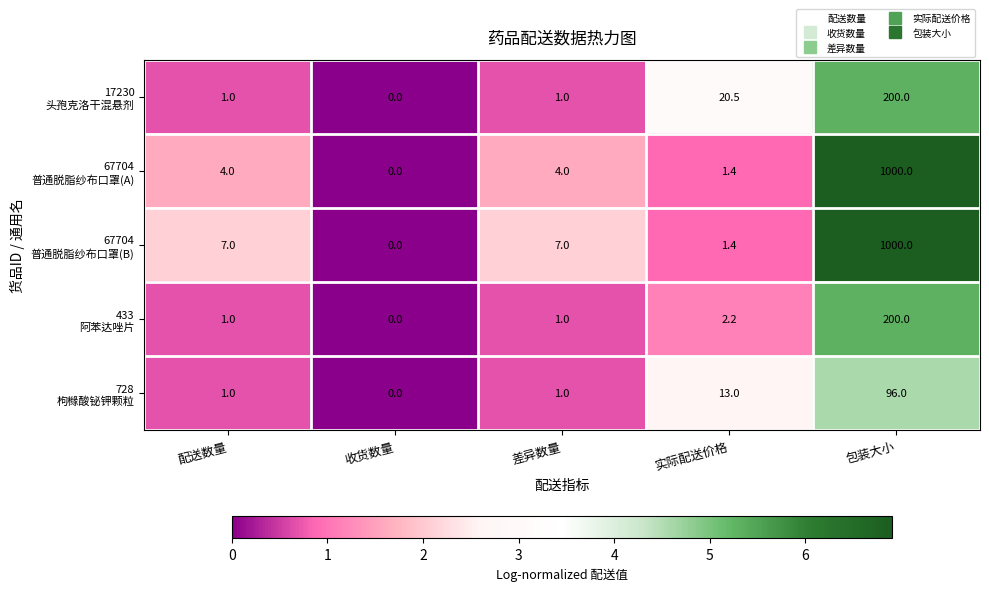

At which category is the sum across all series the highest?

包装大小